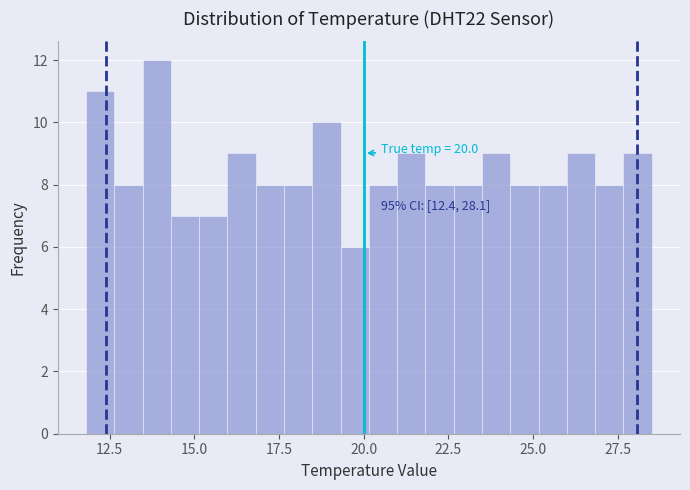

Around what value on the x-axis is the tallest bar? Give the approximate position of its centre, as read against the axis.

14.0